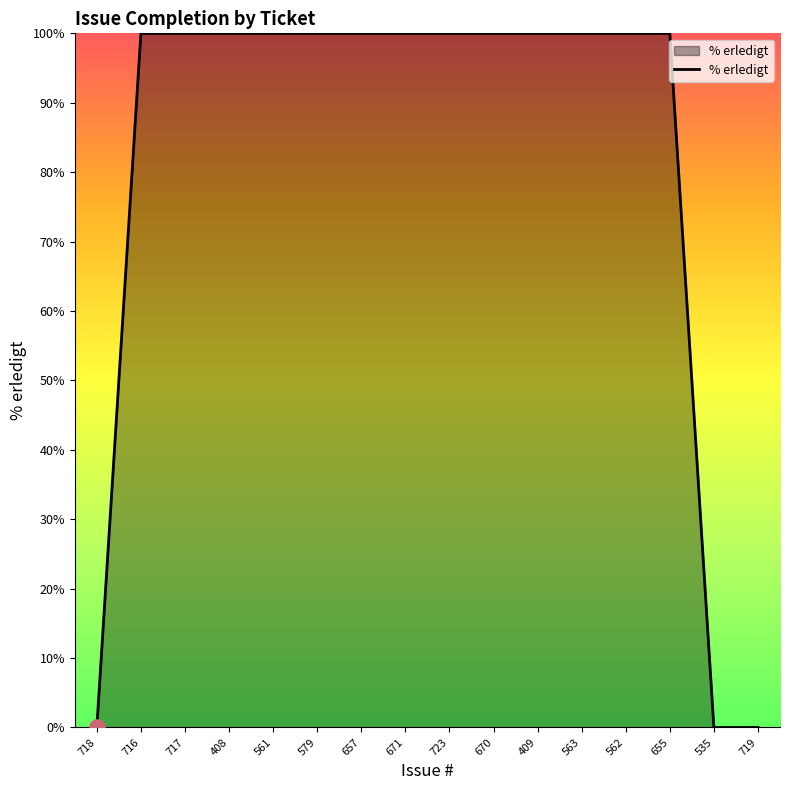

Which has a higher value, 719 or 561?

561